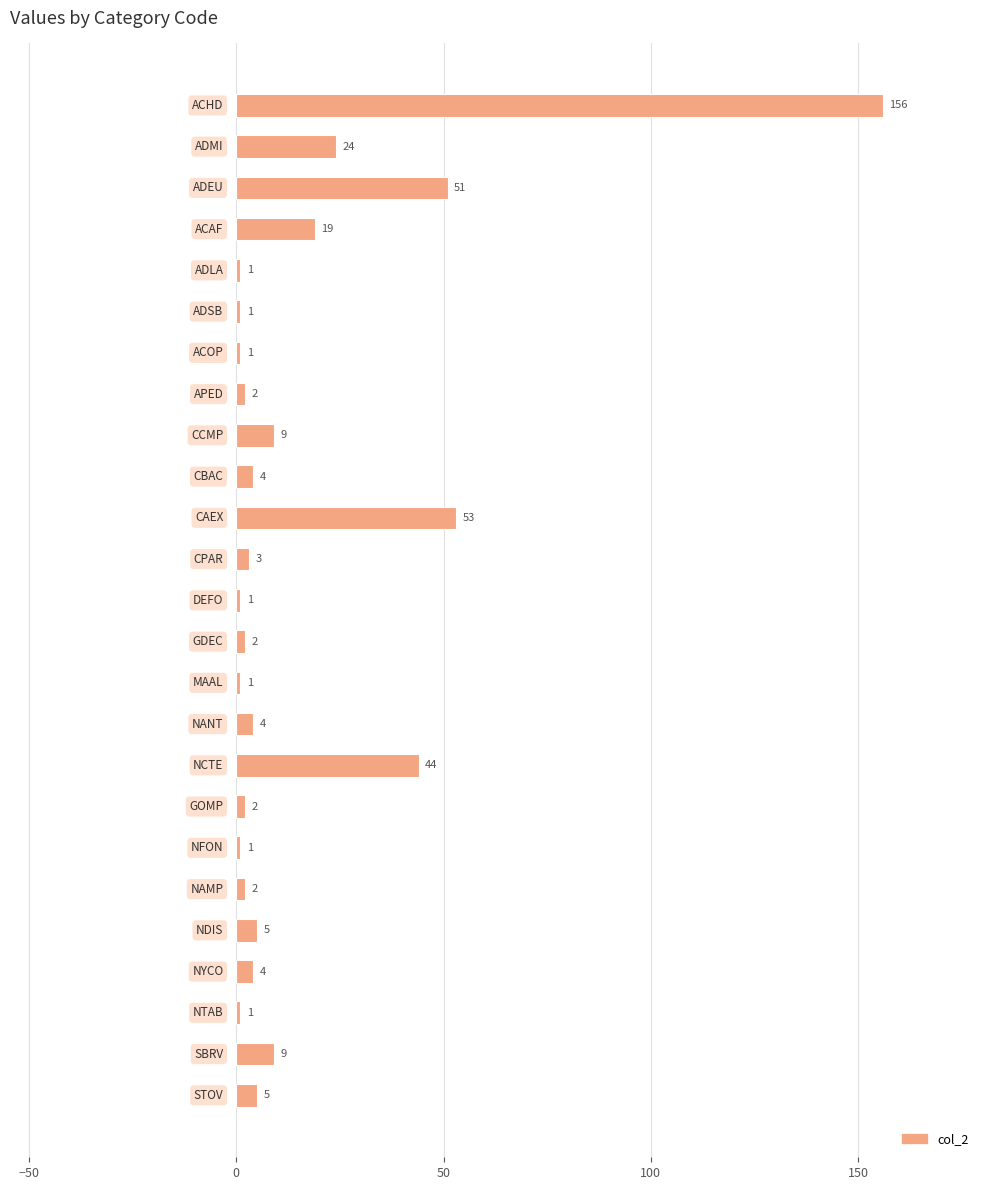

Reading bottom to top, list all the values displayed in this chart.

5	9	1	4	5	2	1	2	44	4	1	2	1	3	53	4	9	2	1	1	1	19	51	24	156